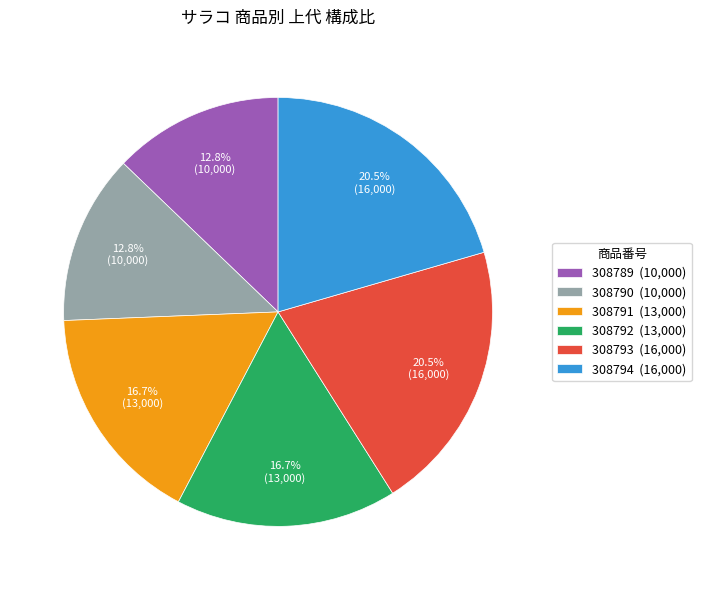

Is there a majority slice in this chart?

No